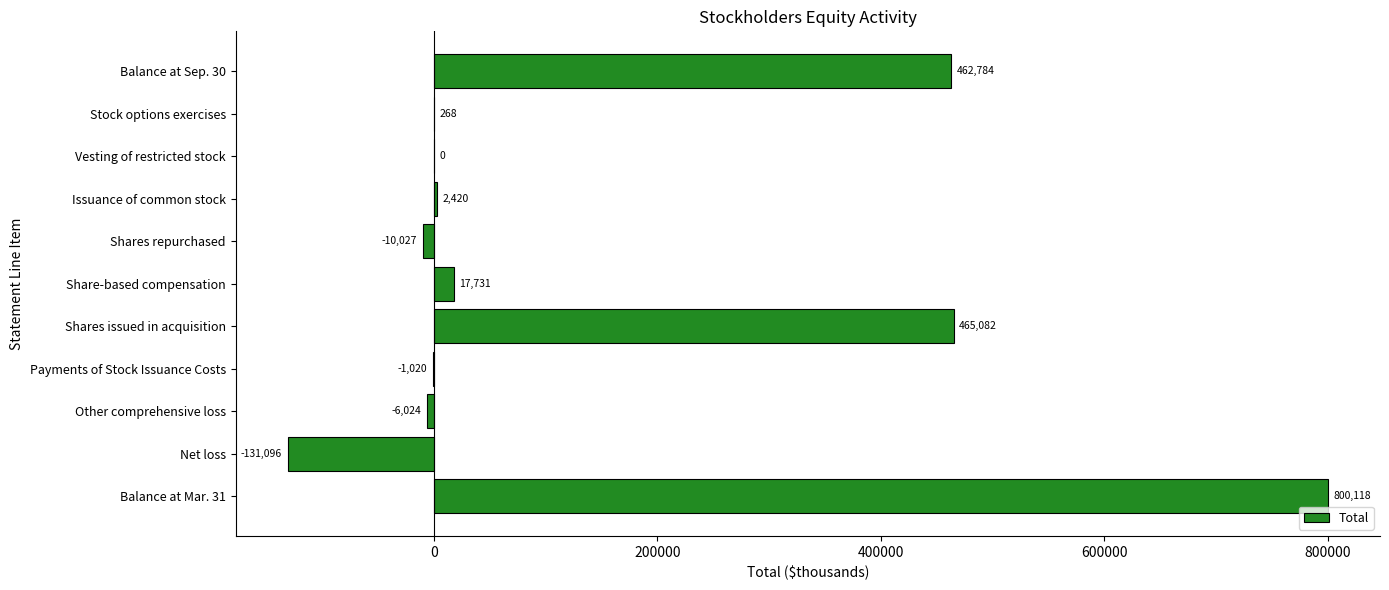

Between Balance at Sep. 30 and Share-based compensation, which is larger?

Balance at Sep. 30